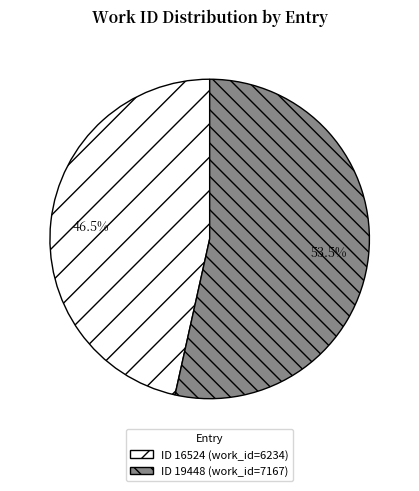

Which has a higher value, ID 16524 (work_id=6234) or ID 19448 (work_id=7167)?

ID 19448 (work_id=7167)